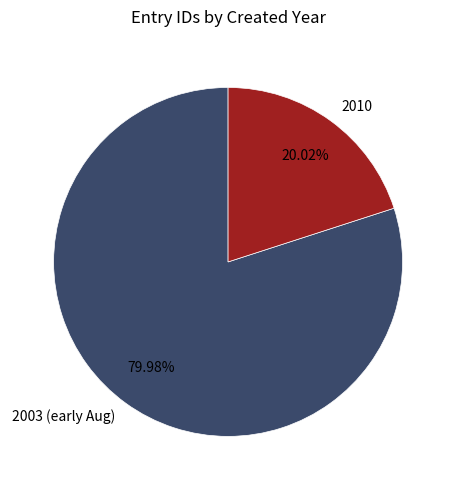

To the nearest percent, what is the difference between the largest and smallest slice percentages?

60%